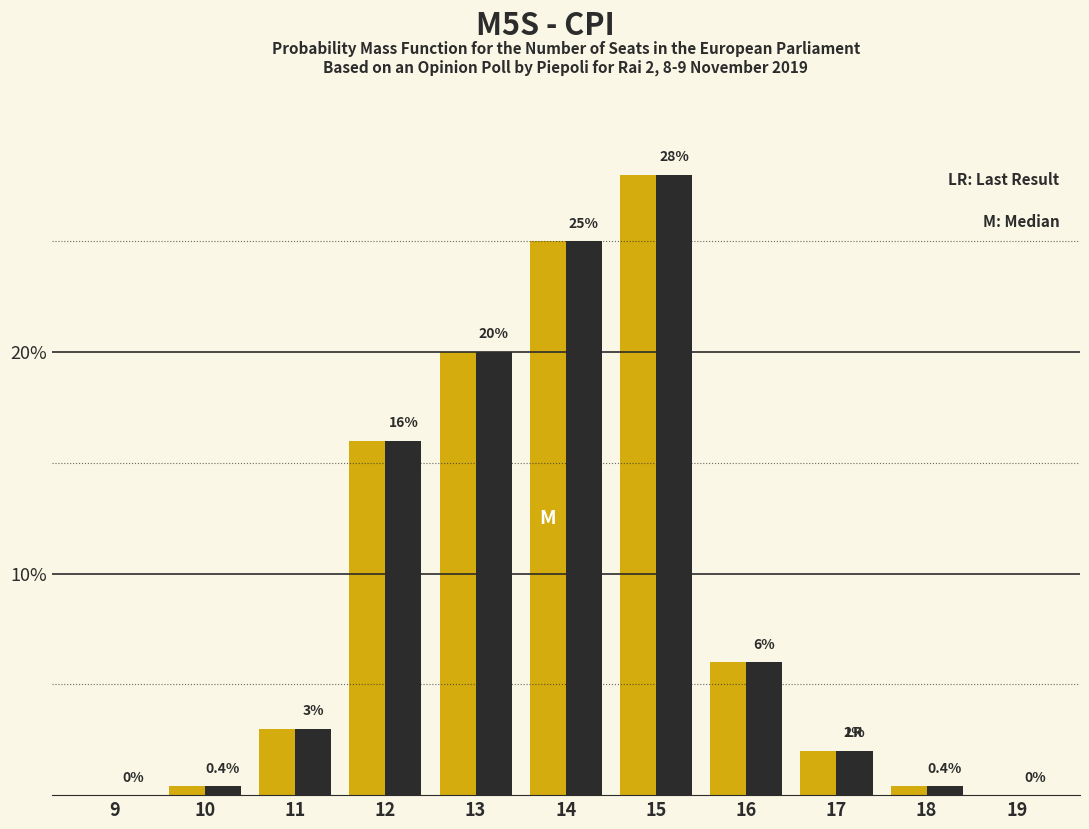

What is the total value across all series at 17?

4.0